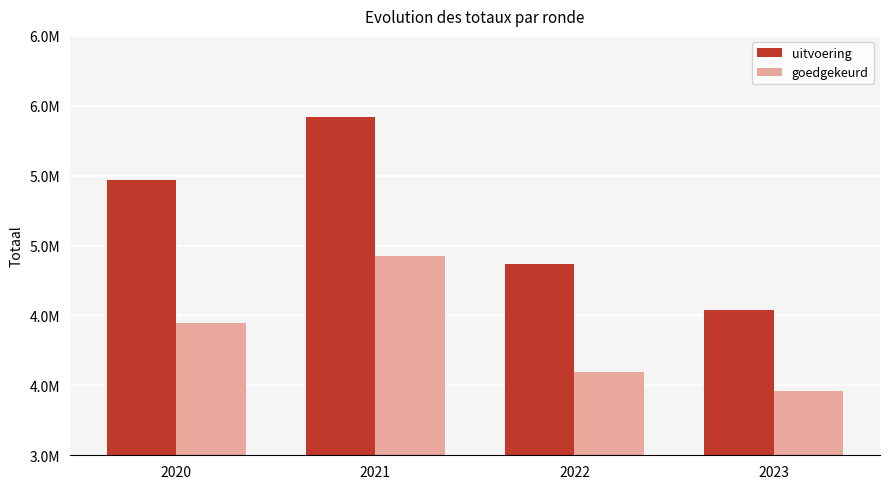

Are the bars grouped side by side (vs. stacked)?

Yes